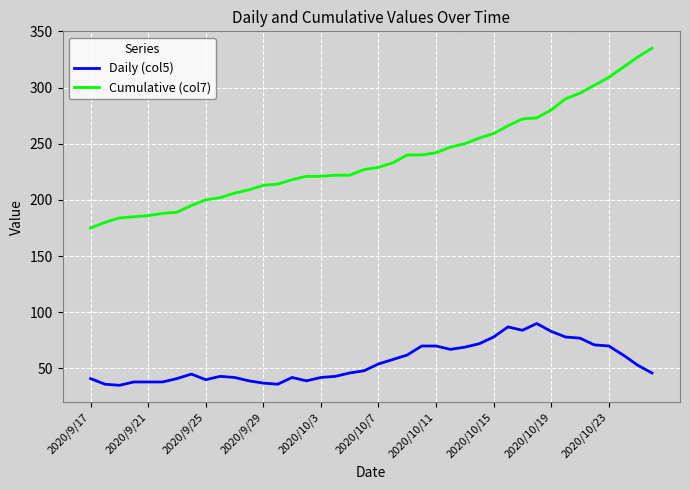

Which series has the largest range (max minus min)?

Cumulative (col7)